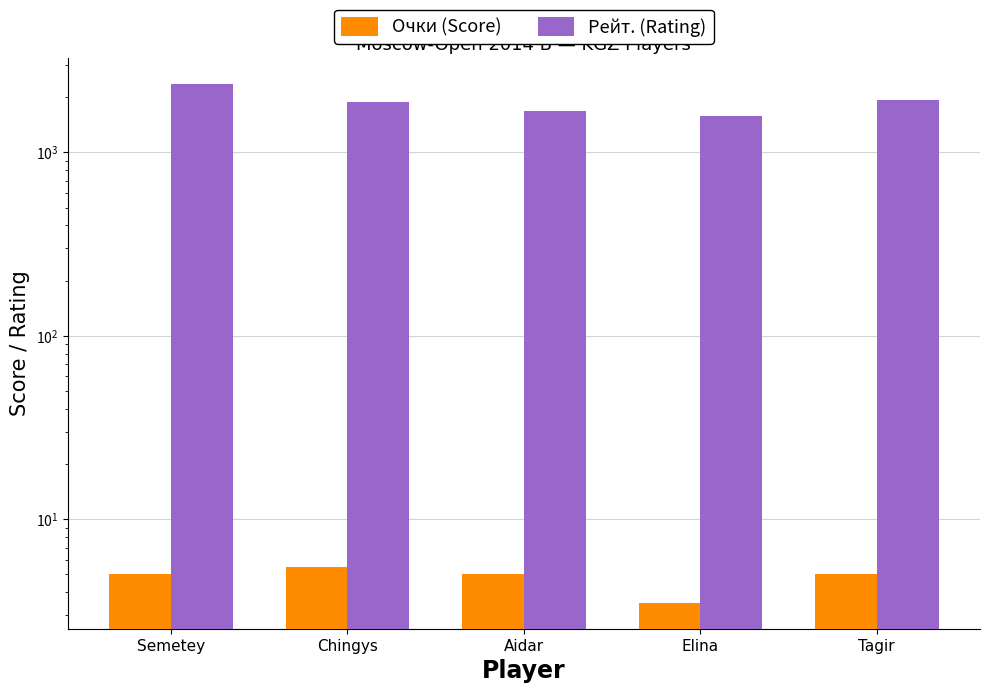

Between Aidar and Semetey, which is larger?

Aidar